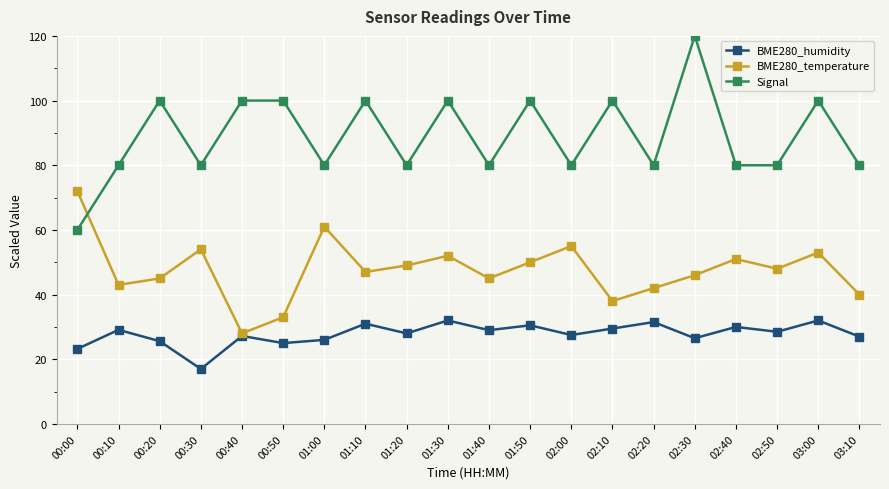

Which series changed the most between 00:20 and 00:30?

Signal